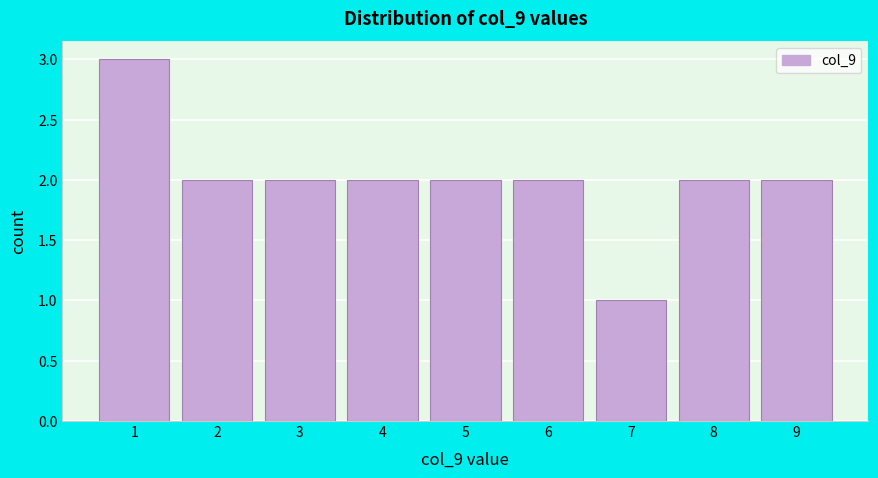

What is the height of the bar covering 5.5 to 6.5 on the x-axis? The values are not printed on the chart, so give them approximately, as read against the axis.

2